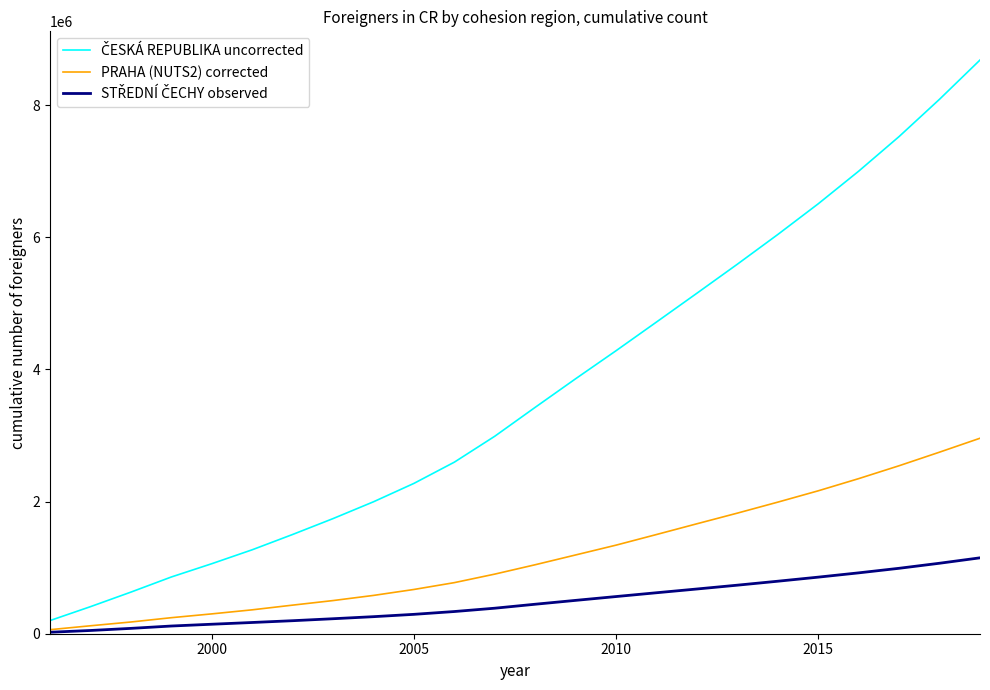

Is this an area chart (filled region under the line)?

No